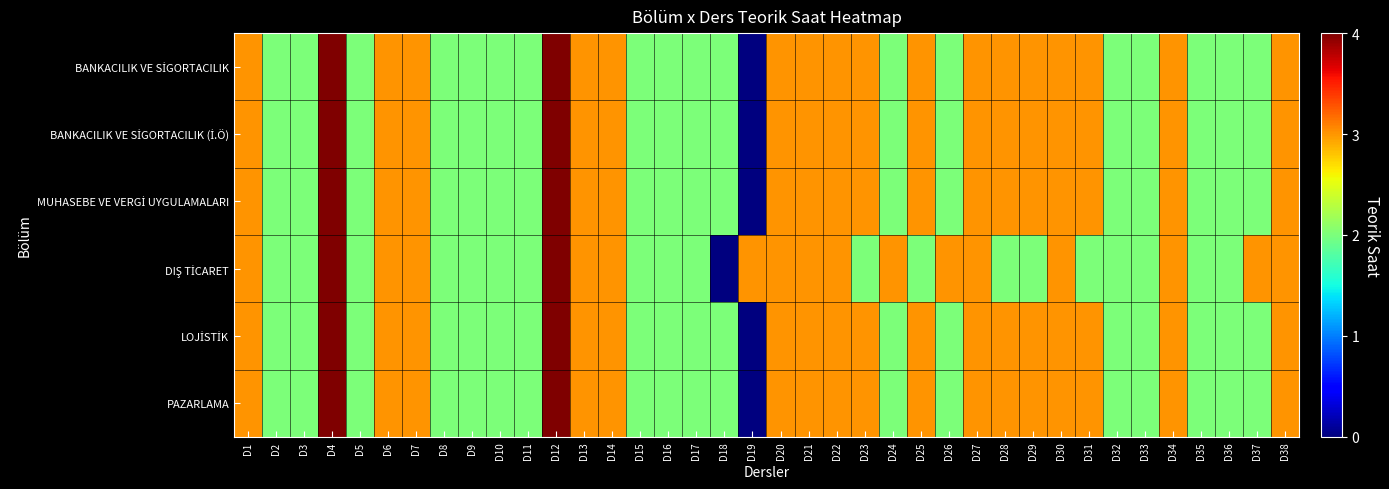

Which has a higher value, D6 or D1?

D6